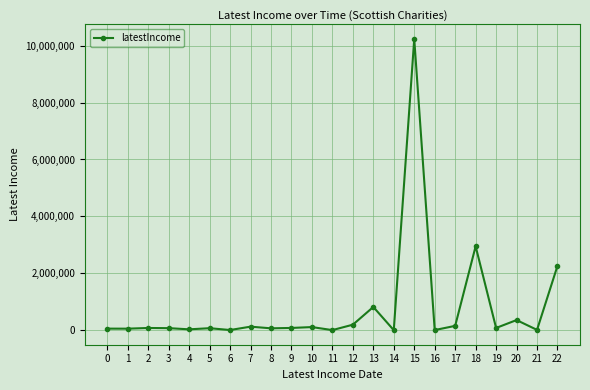

True or false: the data has more than 0 interior local peaks.

True